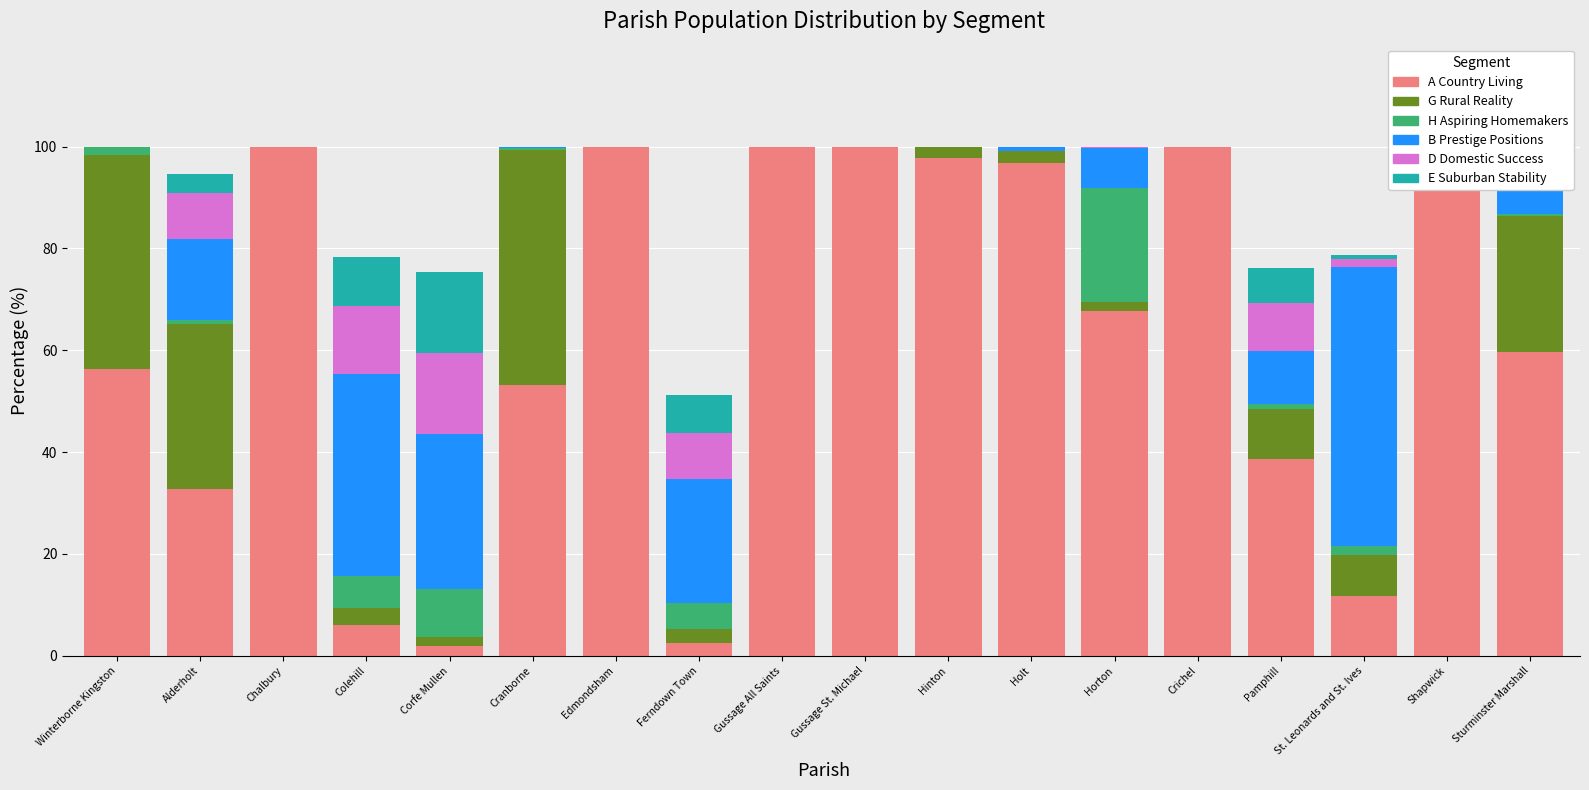

Between Ferndown Town and Horton, which series saw the biggest shift?

A Country Living